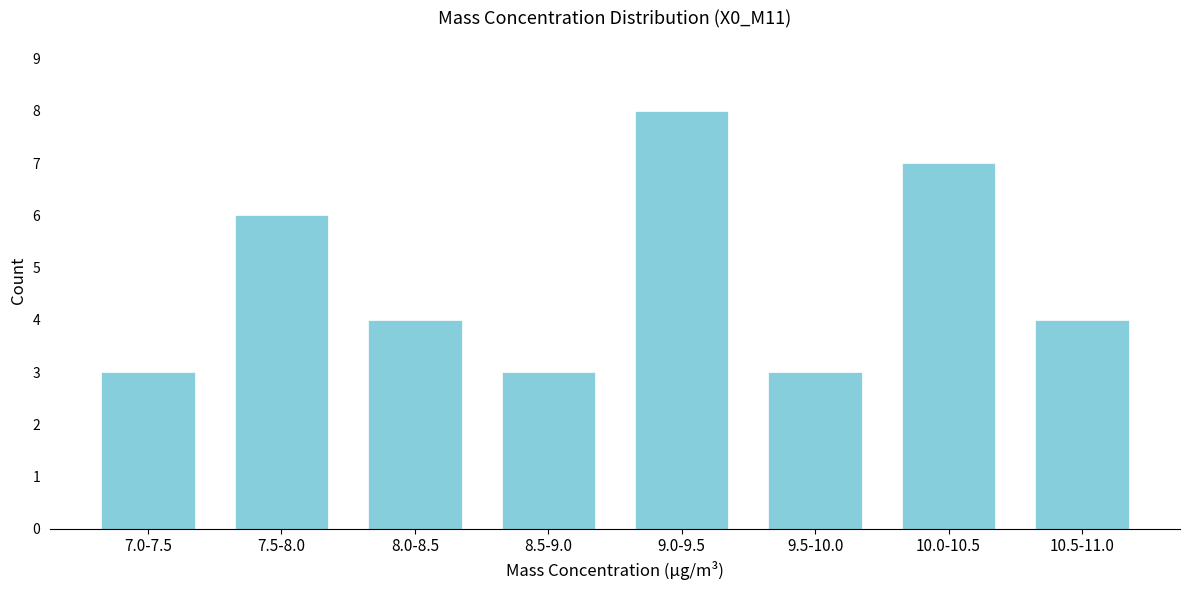

Reading left to right, extract all data points from this chart.

3	6	4	3	8	3	7	4